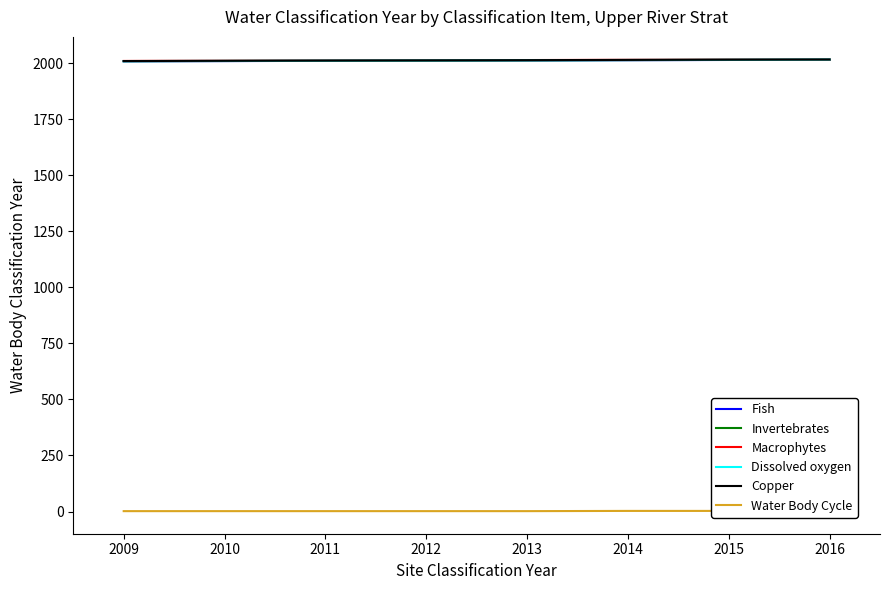

Is this an area chart (filled region under the line)?

No